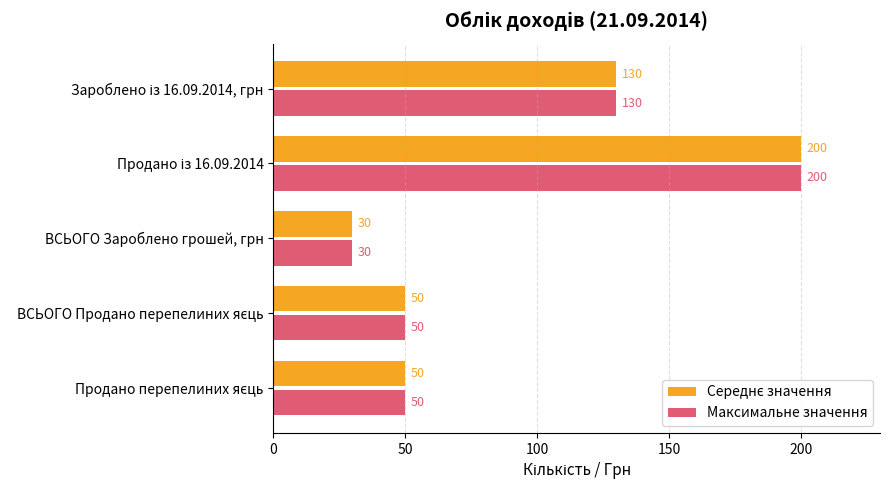

At how many categories does at least one series exceed 127?

2